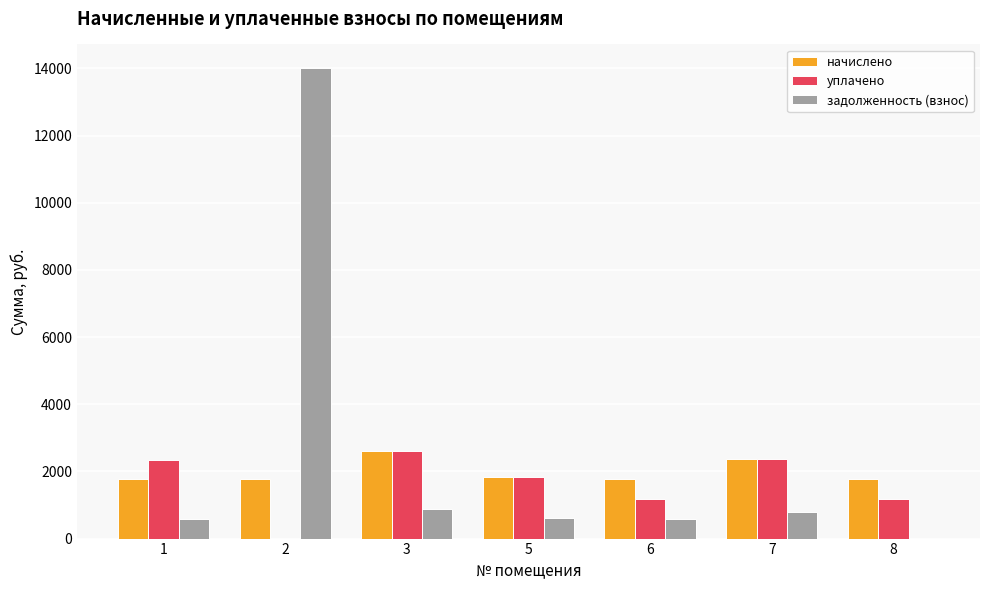

Which series has the largest range (max minus min)?

задолженность (взнос)